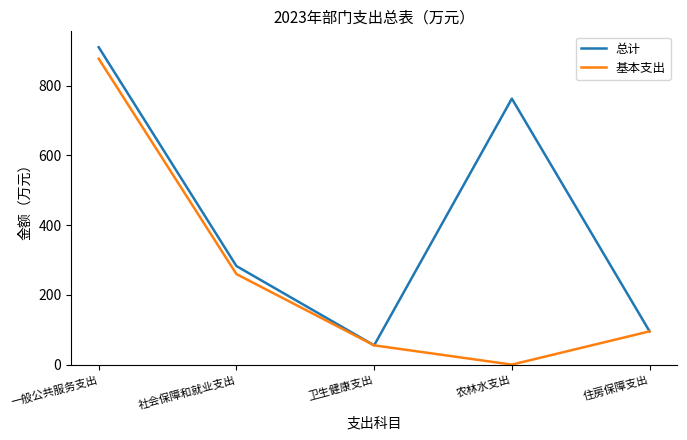

Is it true that 总计 equals 42.2 at 住房保障支出?

False